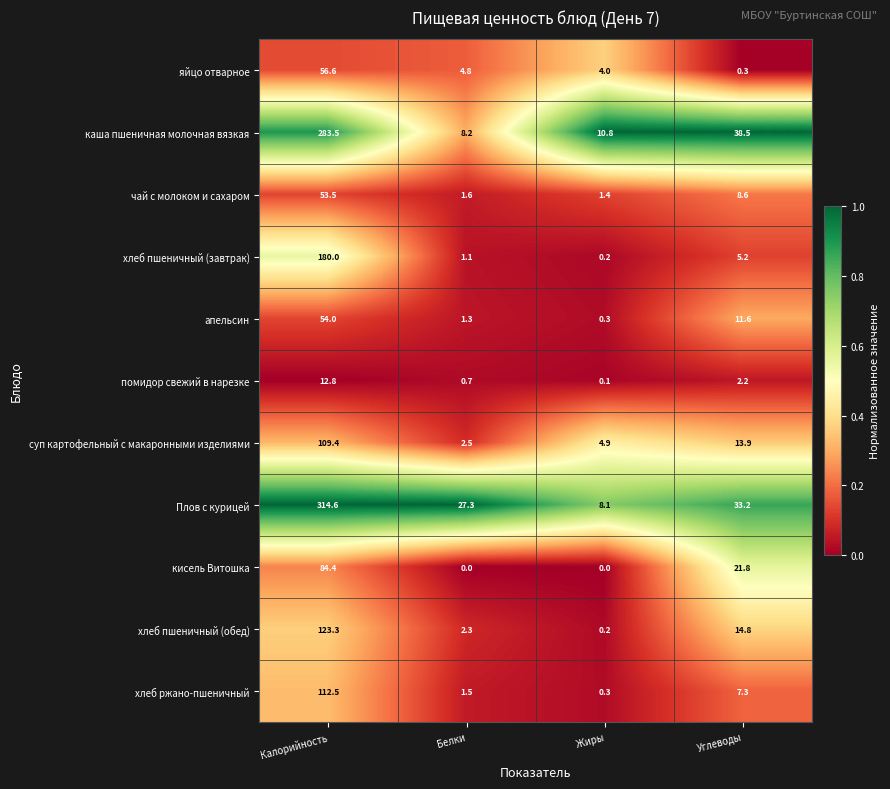

What is the spread (max minus min) of values at Углеводы?

38.2